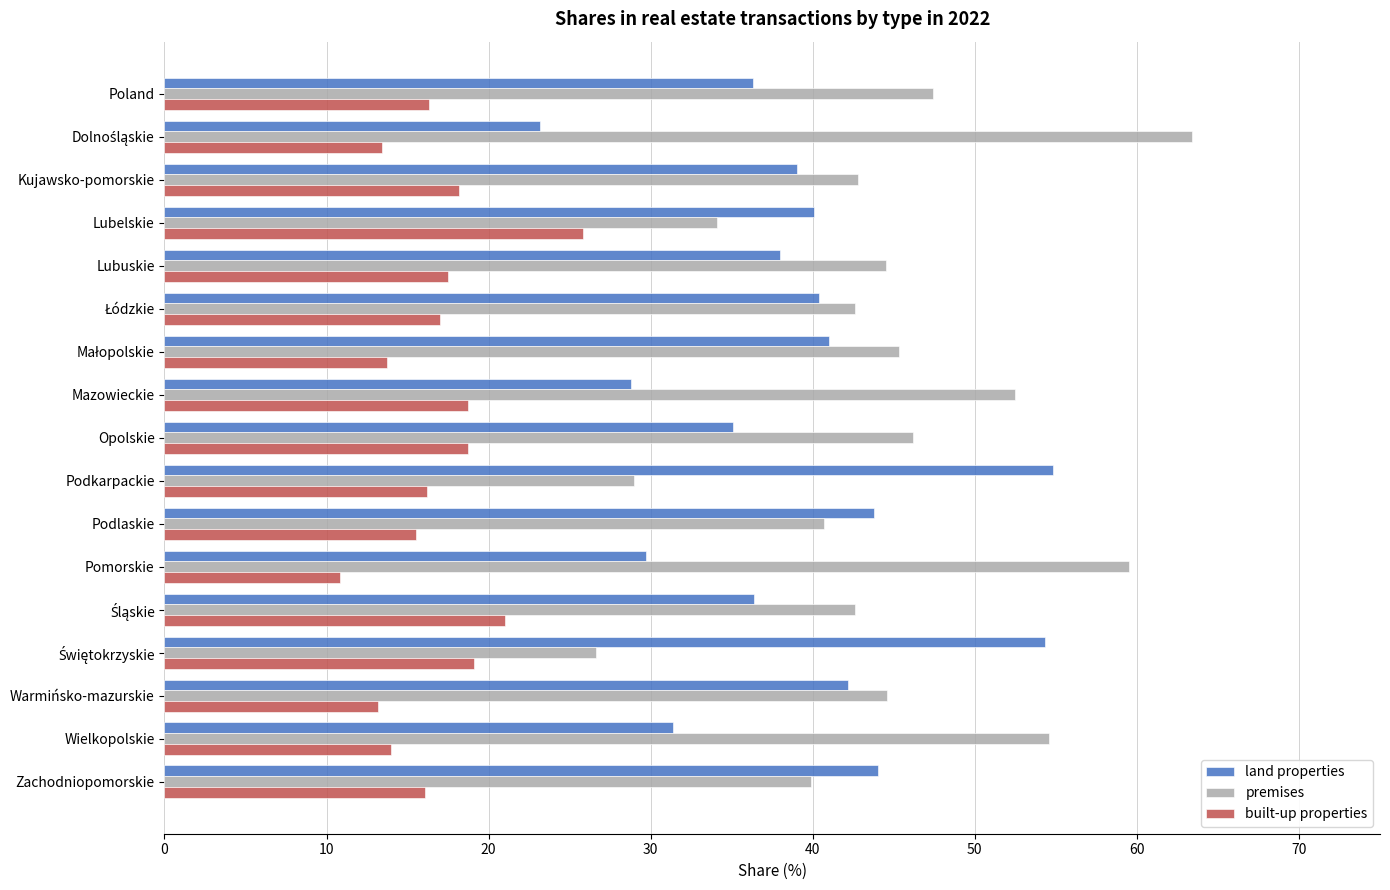

The value of land properties at Wielkopolskie is 31.4. True or false?

True